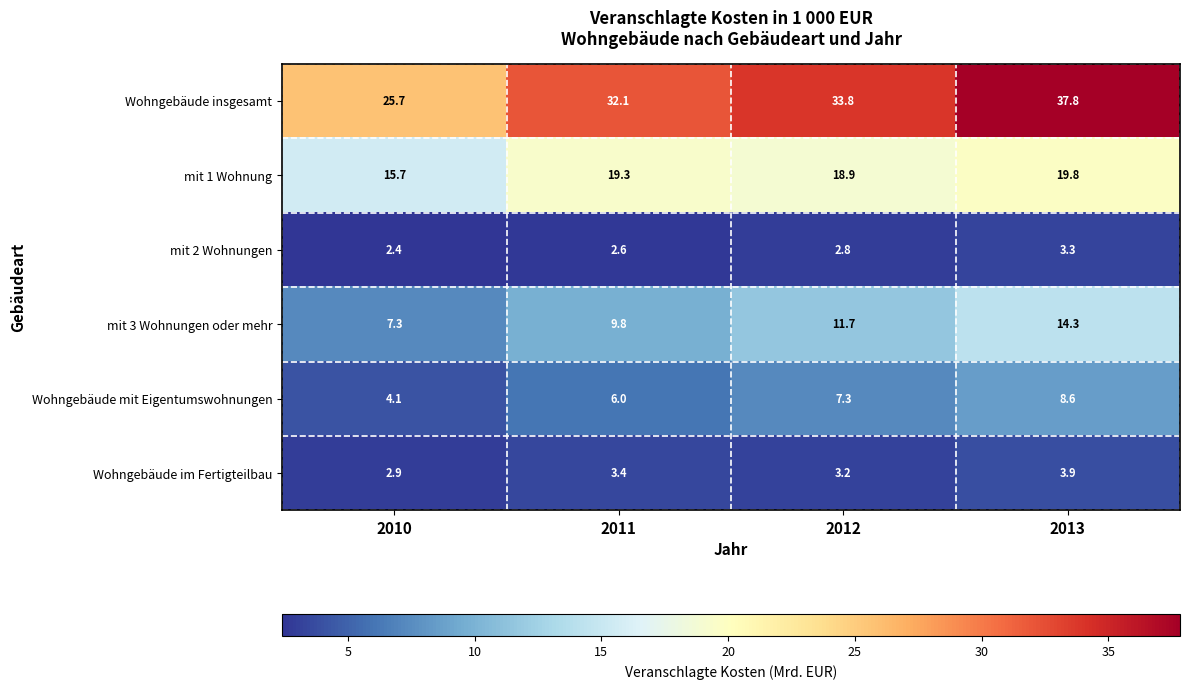

At how many categories does at least one series exceed 3?

4